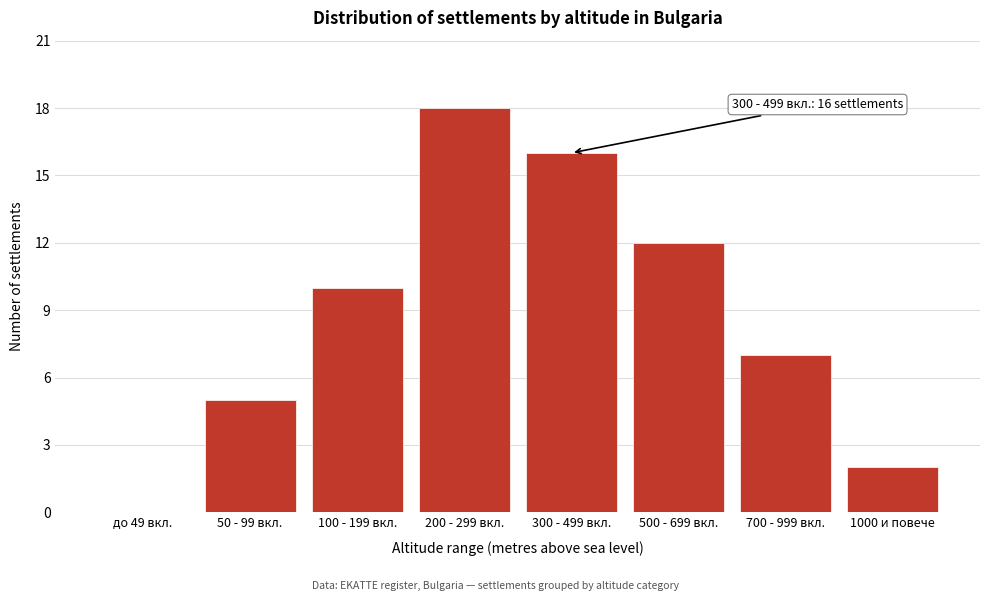

Reading left to right, transcribe all the data shown in this chart.

до 49 вкл.=0	50 - 99 вкл.=5	100 - 199 вкл.=10	200 - 299 вкл.=18	300 - 499 вкл.=16	500 - 699 вкл.=12	700 - 999 вкл.=7	1000 и повече=2